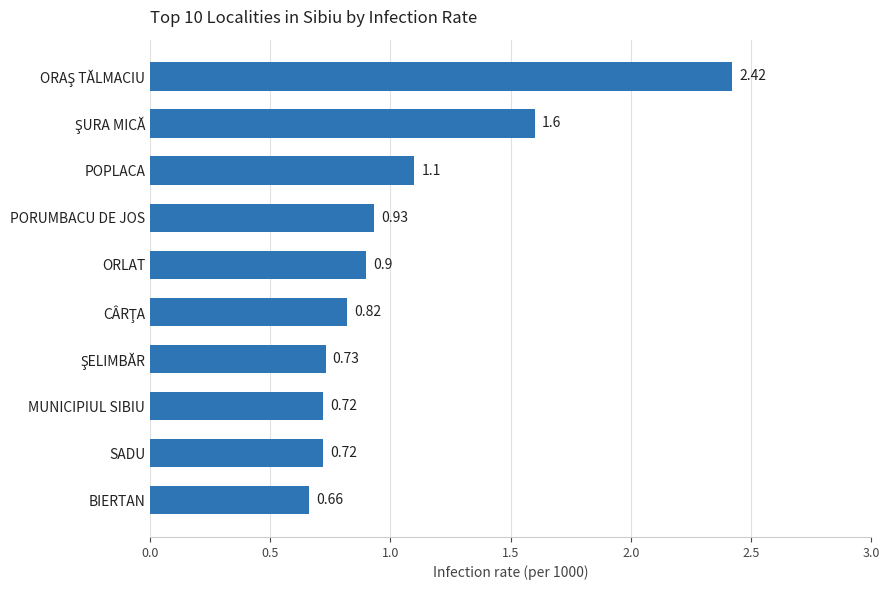

What is the change in value from PORUMBACU DE JOS to POPLACA?

+0.2